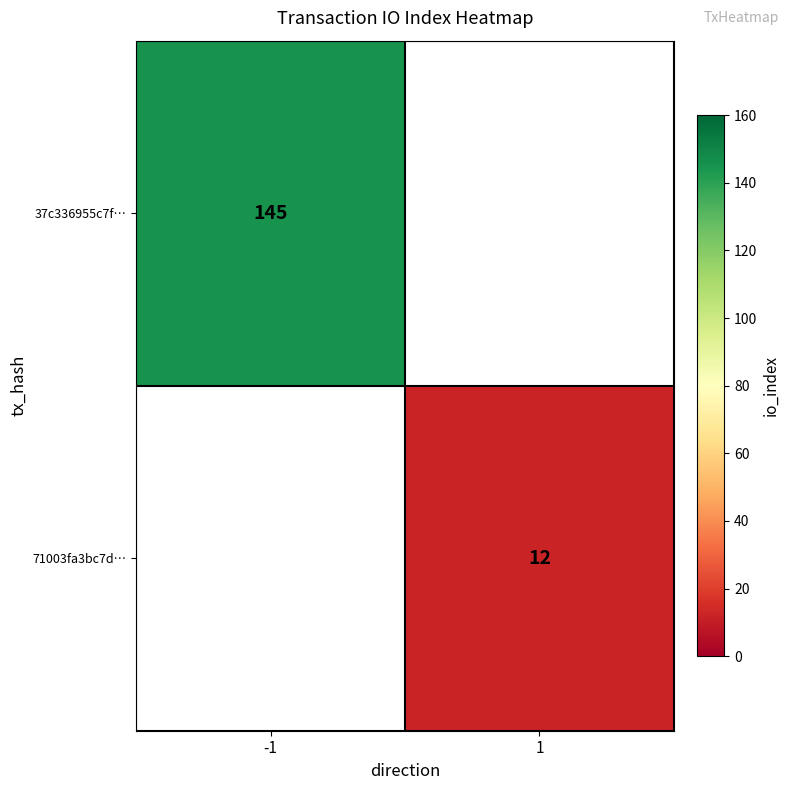

The value of 71003fa3bc7d… at 1 is 12. True or false?

True